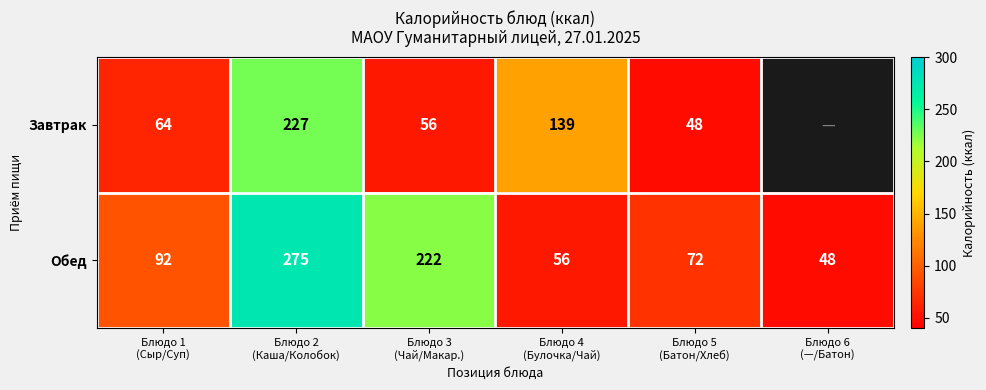

What is the difference between the second highest and second lowest values in the Обед series?

166